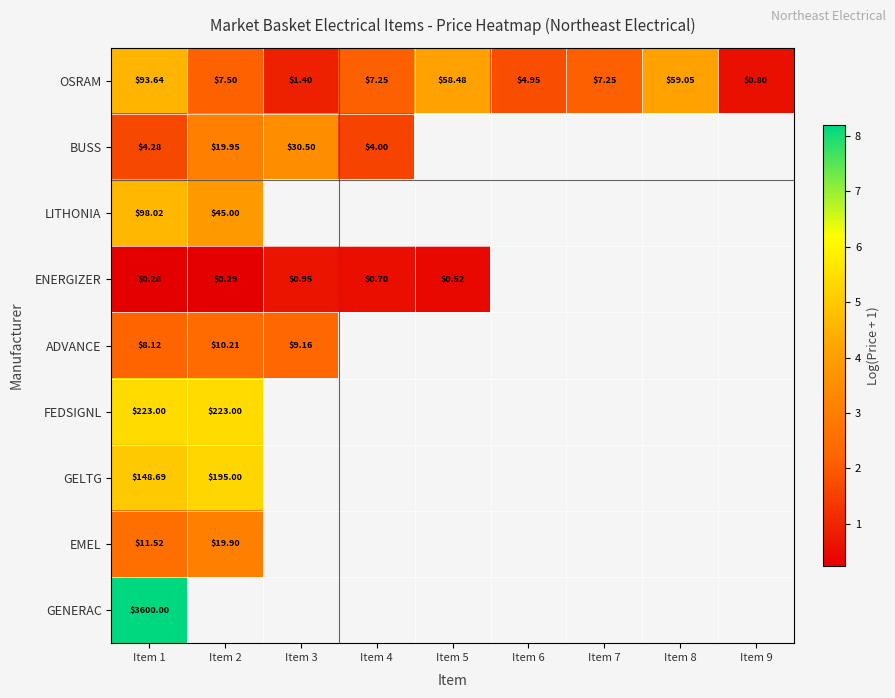

List the series in order of their peak value, lowest first.

ENERGIZER, ADVANCE, EMEL, BUSS, OSRAM, LITHONIA, GELTG, FEDSIGNL, GENERAC